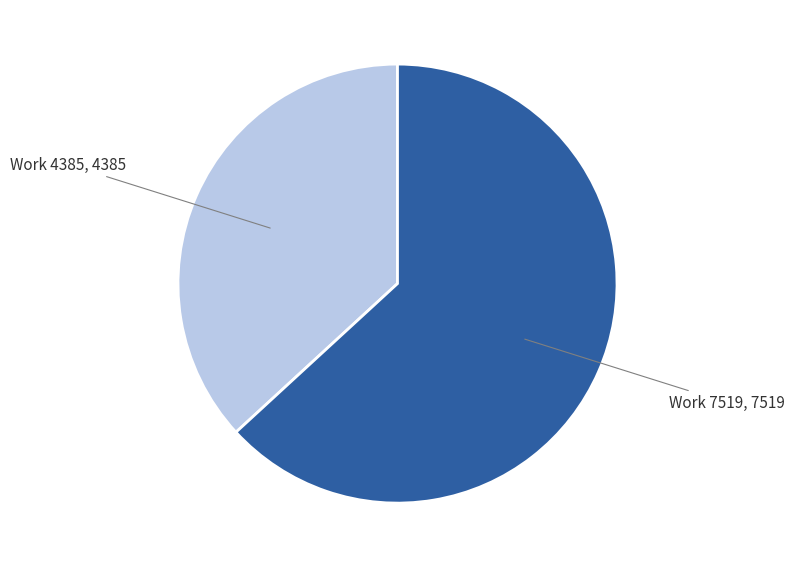

How many segments does this pie chart have?

2